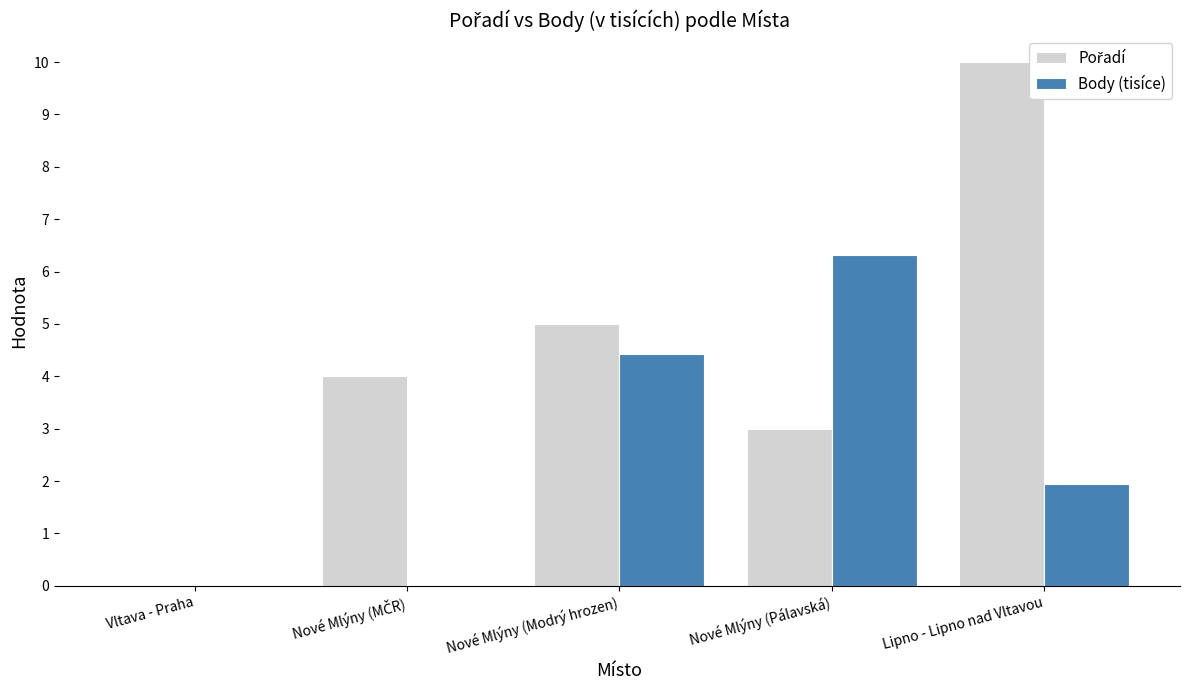

Which category has the highest value in the Body (tisíce) series?

Nové Mlýny (Pálavská)